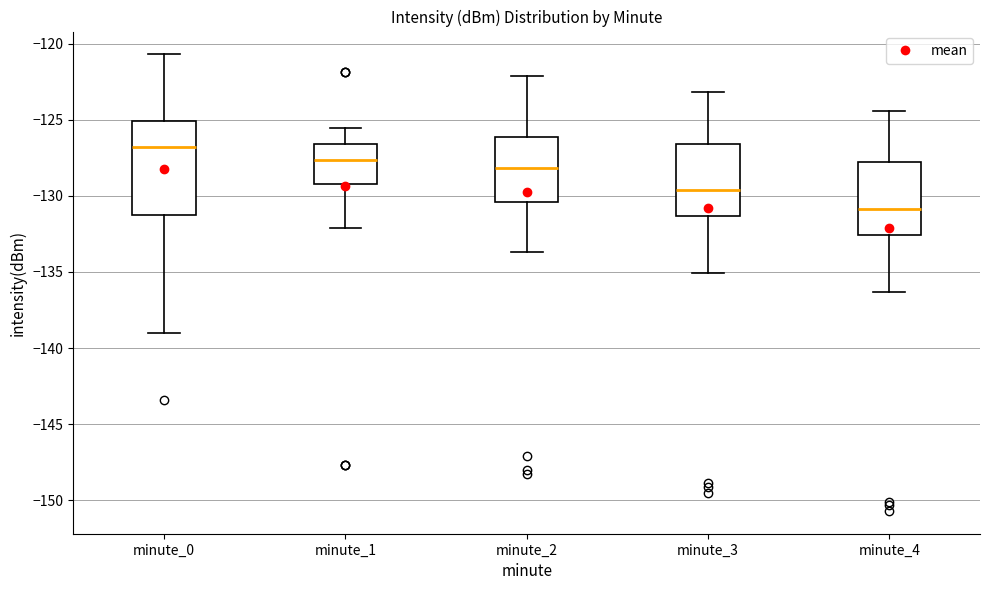

Reading left to right, read every box against the y-axis: the position of its median line, the range the box covers, and the ends of its whiskers. The values are not printed on the chart, so give them approximately, as read against the axis.

minute_0: median -127.0, box -131.5 to -125.0, whiskers -139.0 to -120.5
minute_1: median -127.5, box -129.0 to -126.5, whiskers -132.0 to -125.5
minute_2: median -128.0, box -130.5 to -126.0, whiskers -133.5 to -122.0
minute_3: median -129.5, box -131.5 to -126.5, whiskers -135.0 to -123.0
minute_4: median -131.0, box -132.5 to -128.0, whiskers -136.5 to -124.5